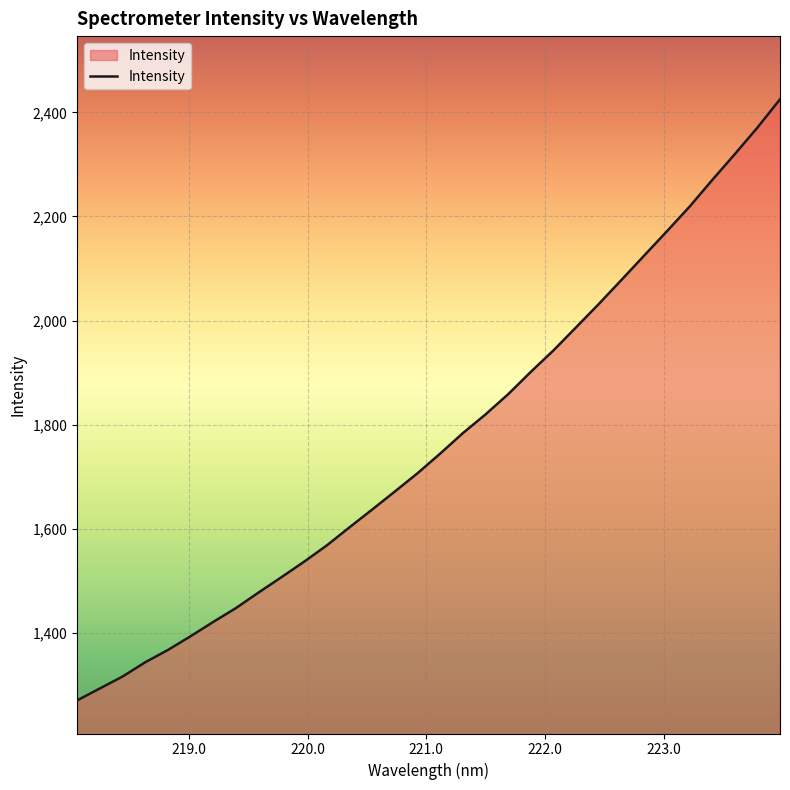

What is the difference between the maximum and minimum values?

1154.1